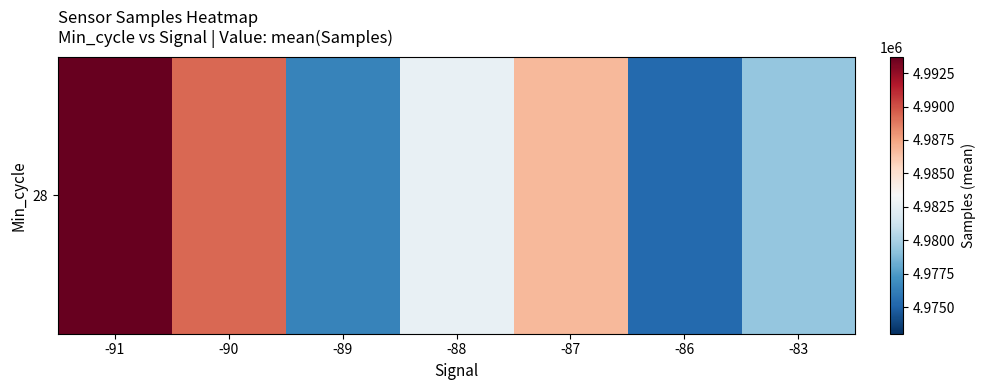

At which category does the chart reach its minimum across all series?

-86